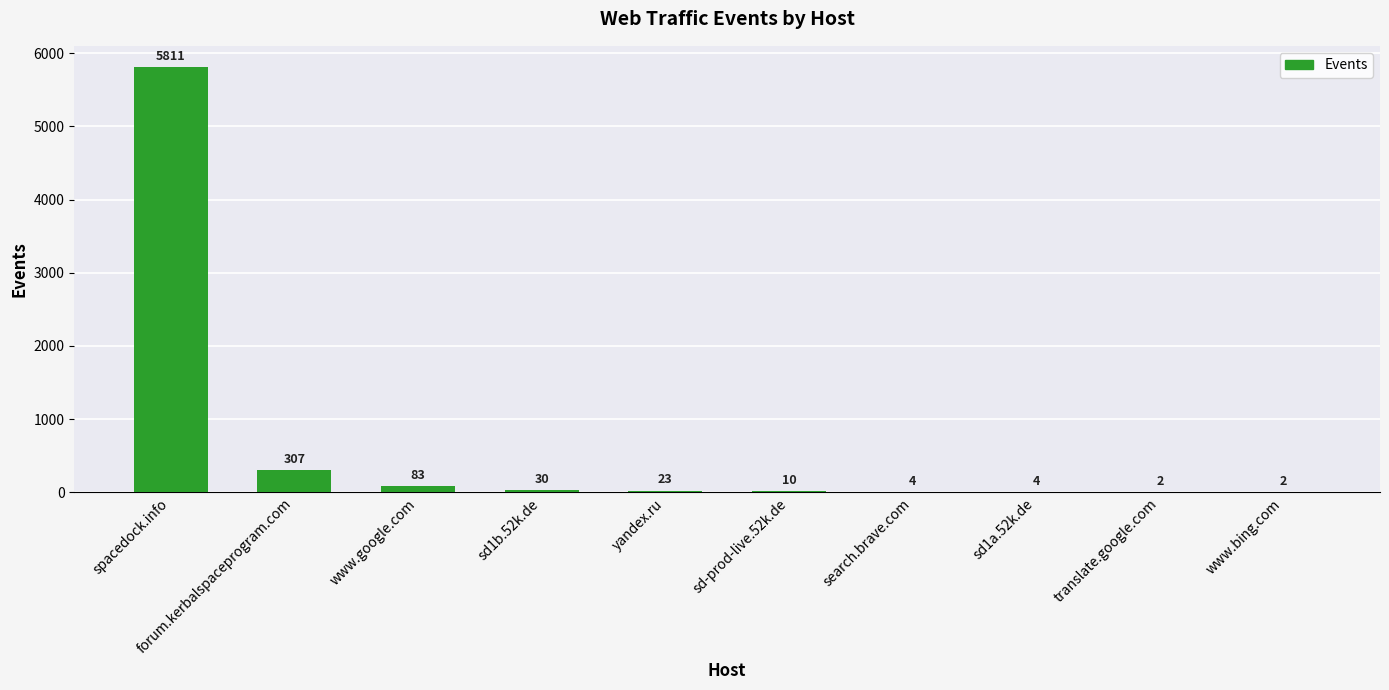

True or false: the data shows 2 at translate.google.com.

True